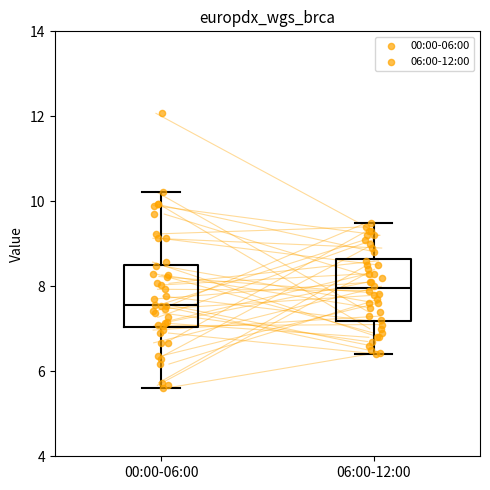

Reading left to right, read every box against the y-axis: the position of its median line, the range the box covers, and the ends of its whiskers. The values are not printed on the chart, so give them approximately, as read against the axis.

00:00-06:00: median 7.6, box 7.0 to 8.4, whiskers 5.6 to 10.2
06:00-12:00: median 8.0, box 7.2 to 8.6, whiskers 6.4 to 9.6